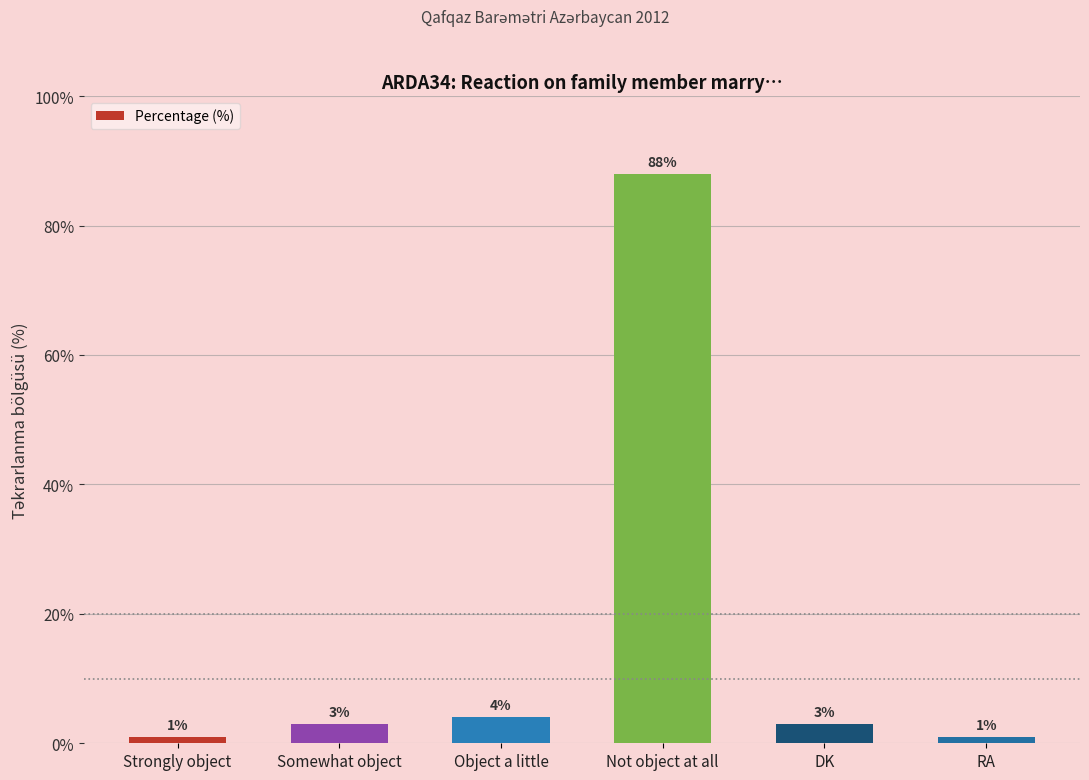

What position from the left is Not object at all?

4